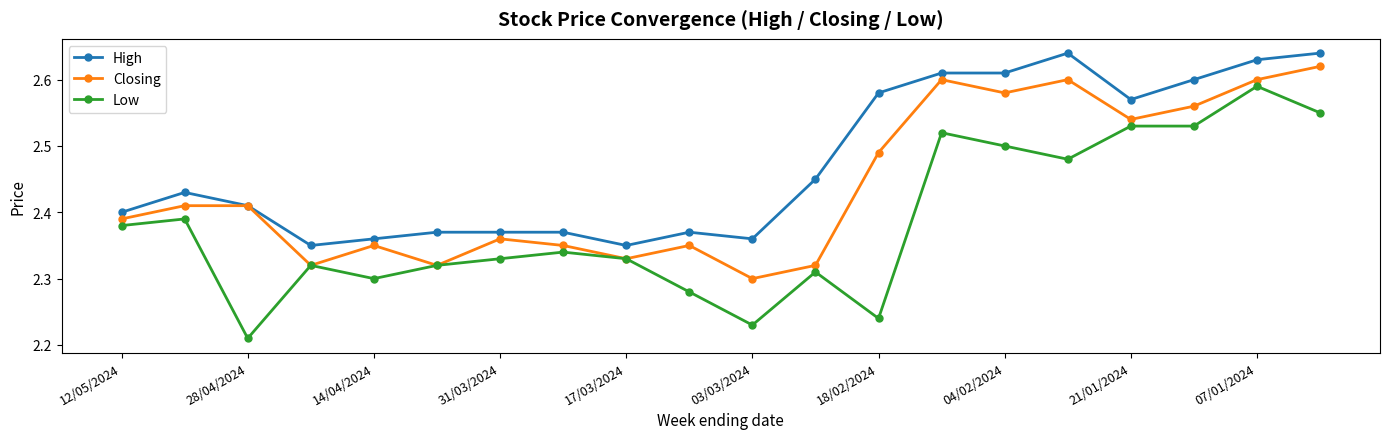

True or false: High and Low cross at least once.

False